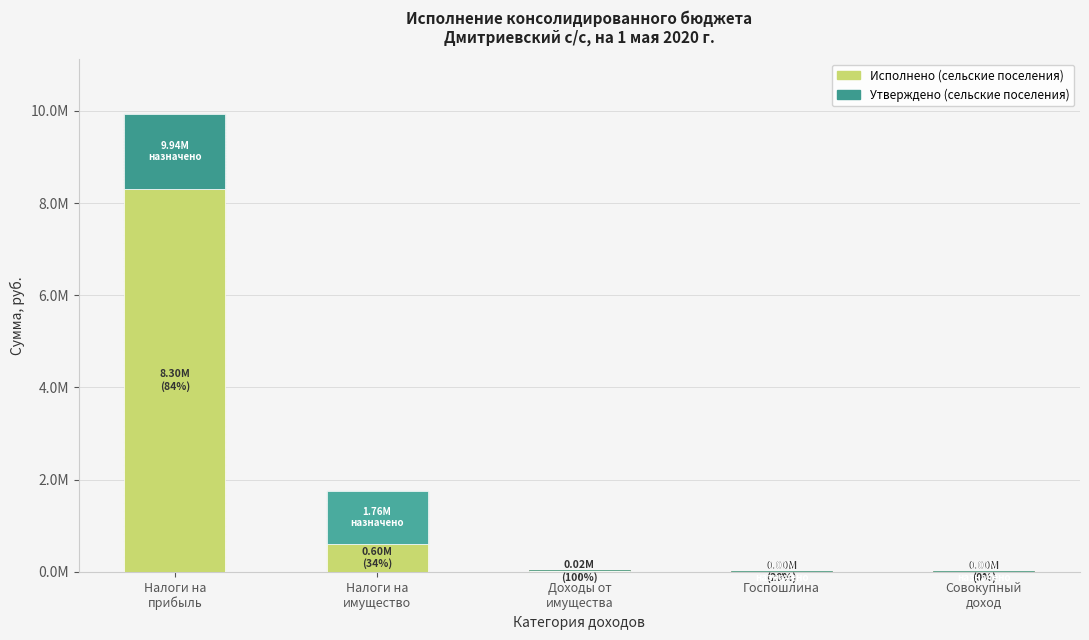

What are all the series names shown in the legend?

Исполнено (сельские поселения), Утверждено (сельские поселения)